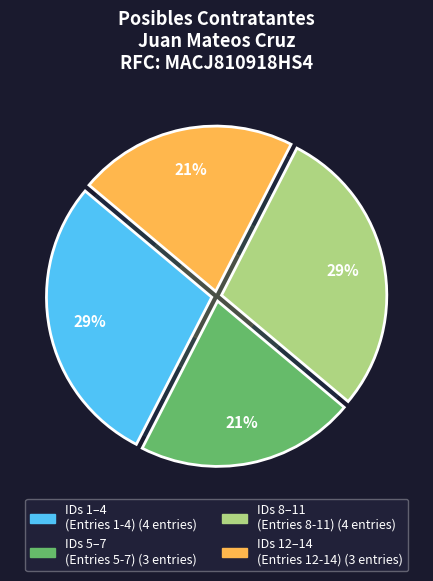

Is there a majority slice in this chart?

No